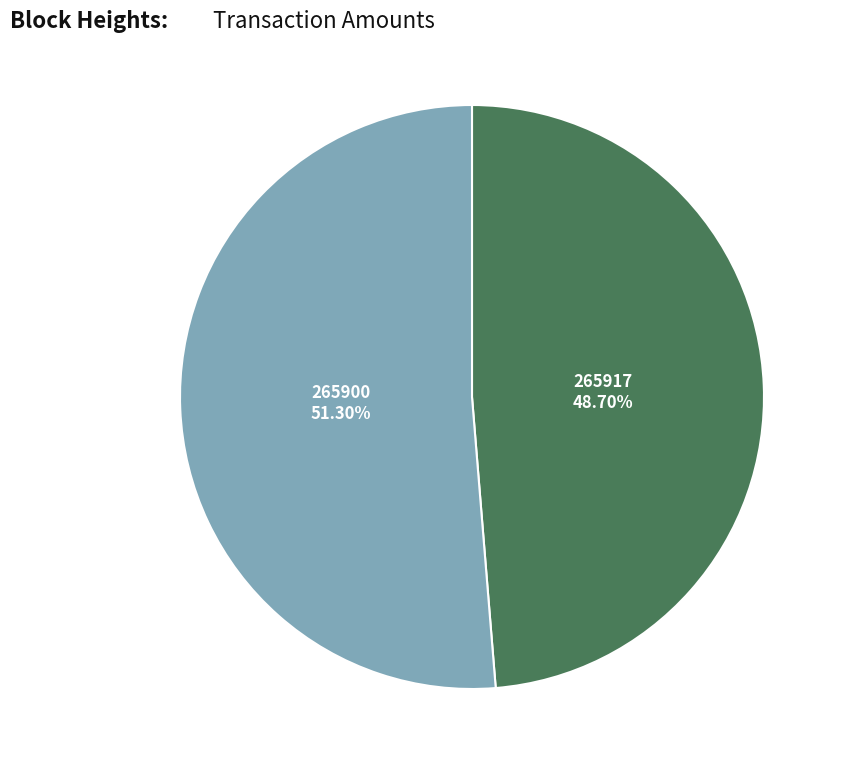

Is there a majority slice in this chart?

Yes